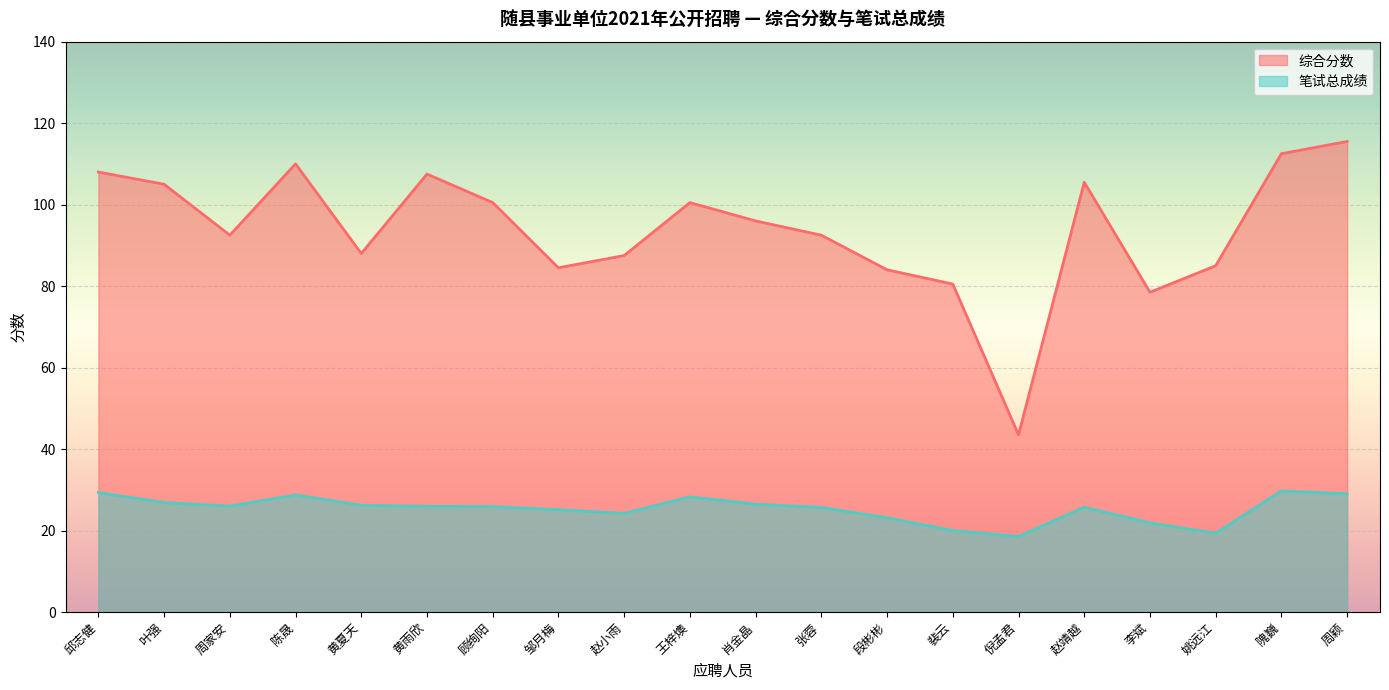

How many lines are shown in the chart?

2